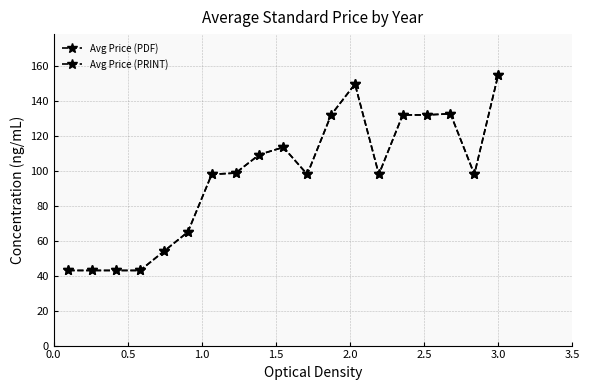

Rank the series by their maximum value, from lowest to highest.

Avg Price (PDF), Avg Price (PRINT)